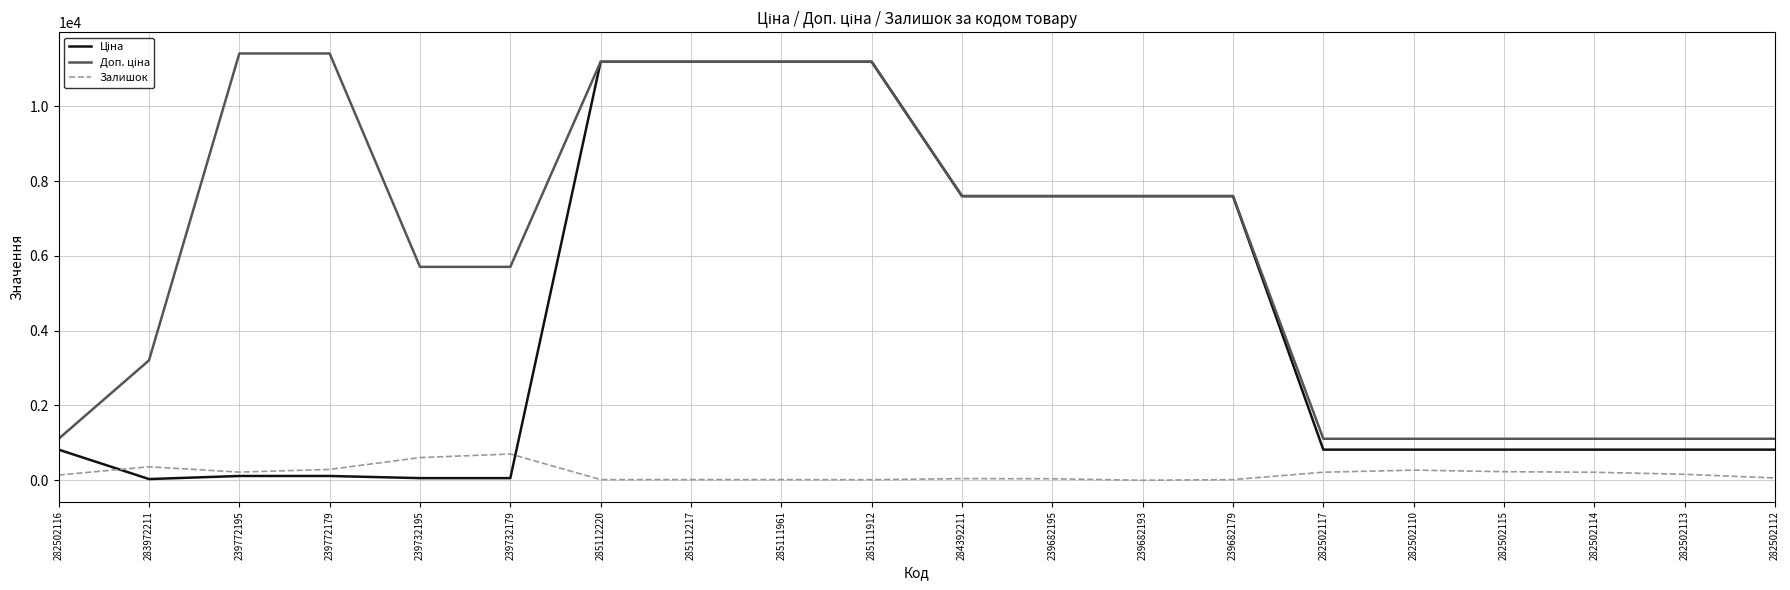

What is the maximum value for Залишок?

702.0